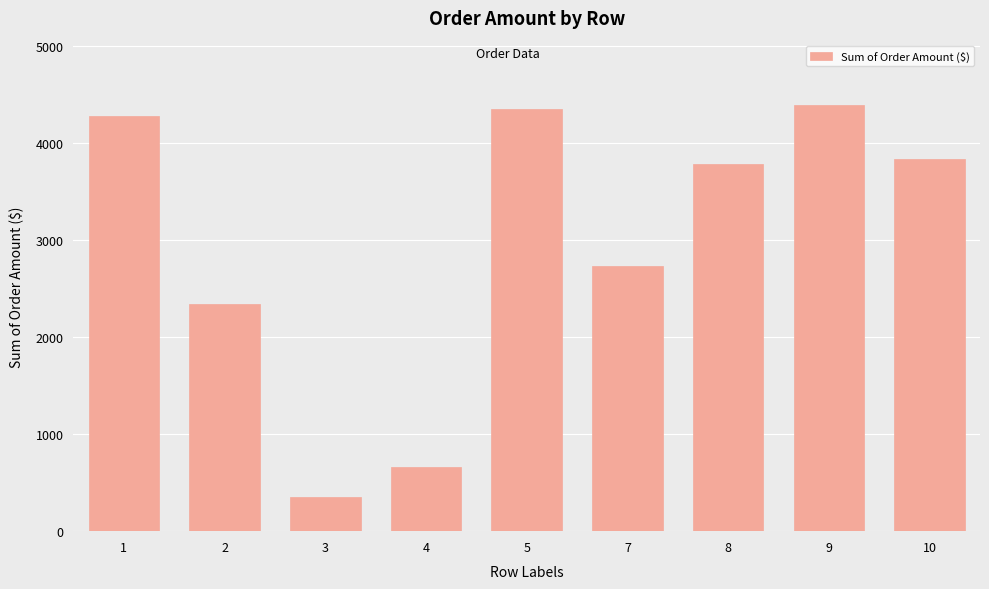

Reading left to right, list all the values displayed in this chart.

4285	2340	350	660	4360	2740	3785	4400	3840